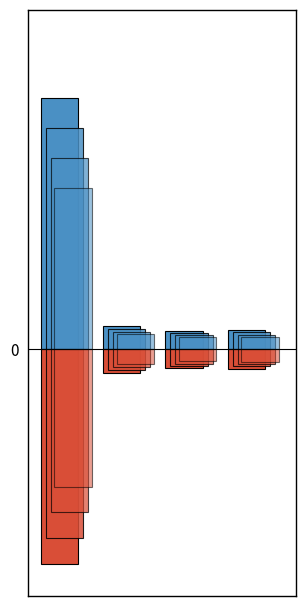

True or false: 合计 has a value of 4.7 at 1.

False